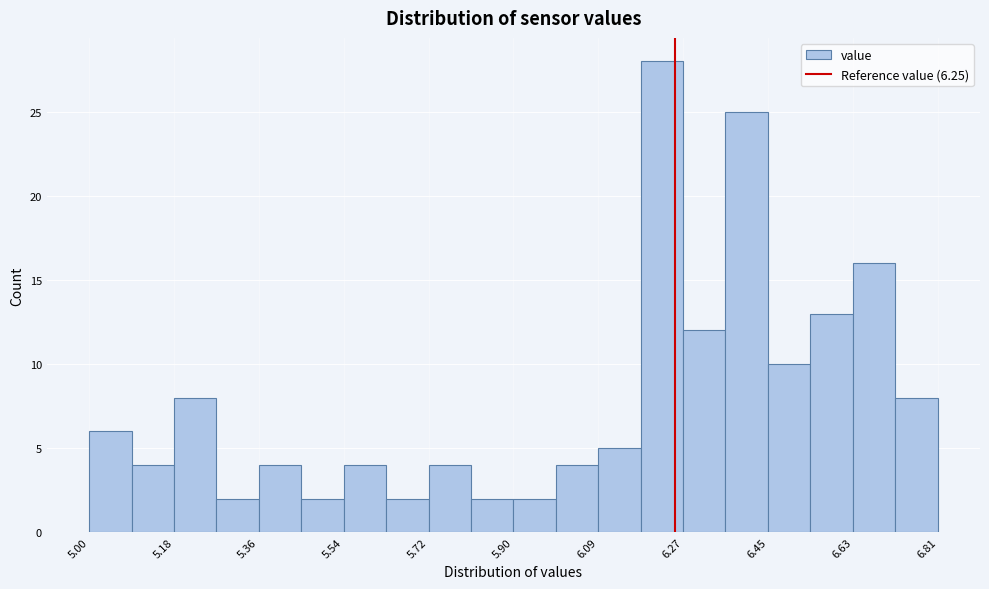

Over which range of the x-axis is the bar tallest?

6.18 to 6.26